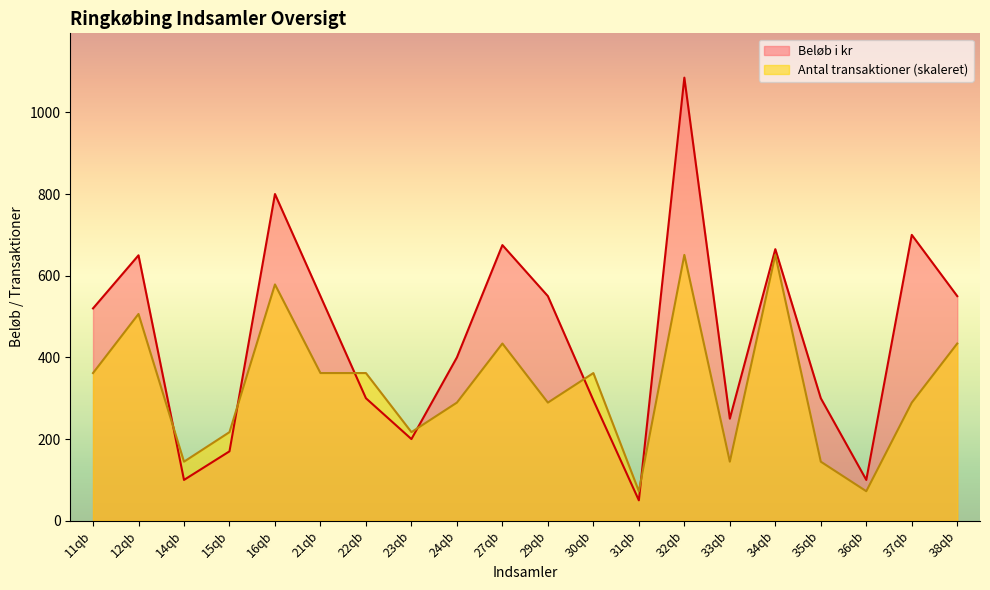

What is the difference between the maximum and minimum values in the Antal transaktioner series?

578.7